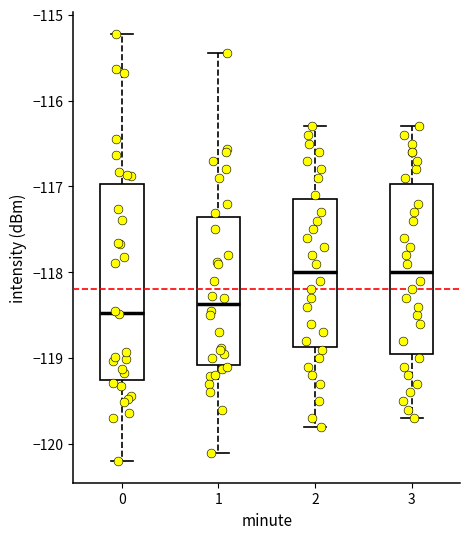

Reading left to right, read every box against the y-axis: the position of its median line, the range the box covers, and the ends of its whiskers. The values are not printed on the chart, so give them approximately, as read against the axis.

0: median -118.5, box -119.3 to -117.0, whiskers -120.2 to -115.2
1: median -118.4, box -119.1 to -117.4, whiskers -120.1 to -115.4
2: median -118.0, box -118.9 to -117.1, whiskers -119.8 to -116.3
3: median -118.0, box -118.9 to -117.0, whiskers -119.7 to -116.3